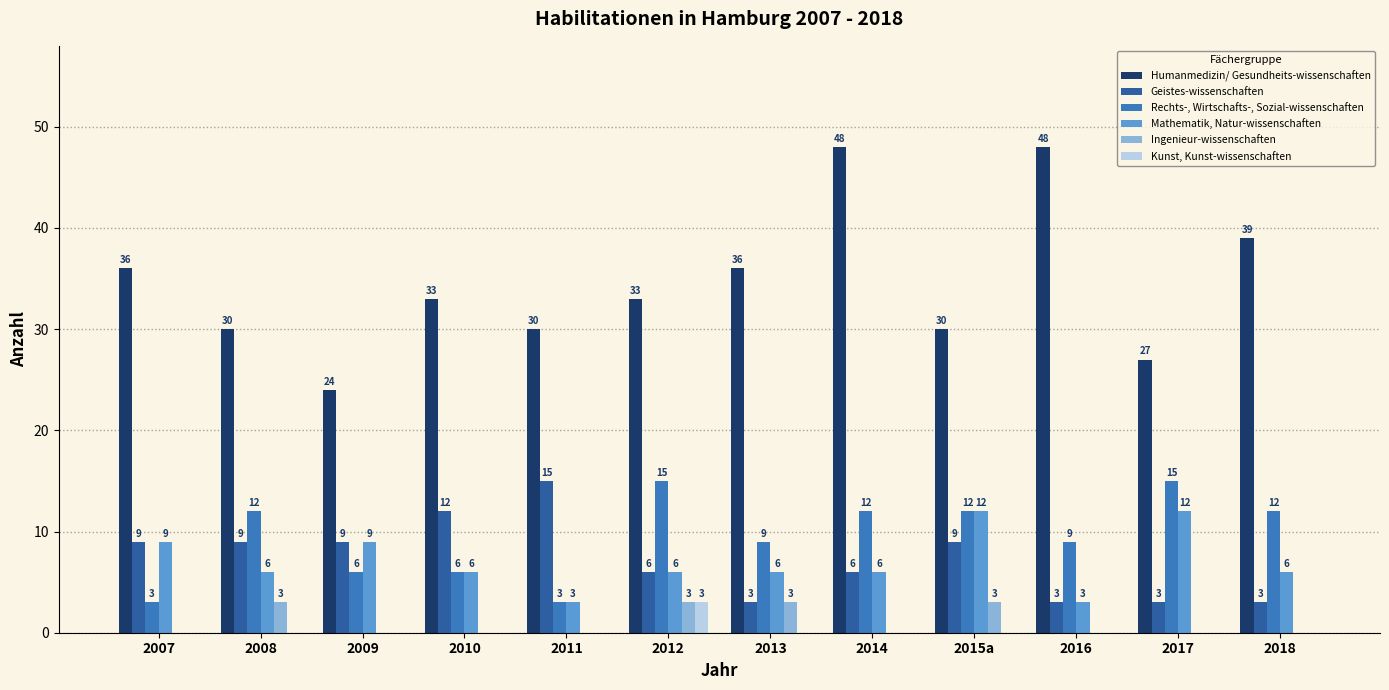

Is the value of Ingenieur-wissenschaften at 2015a greater than the value of Kunst, Kunst-wissenschaften at 2009?

Yes